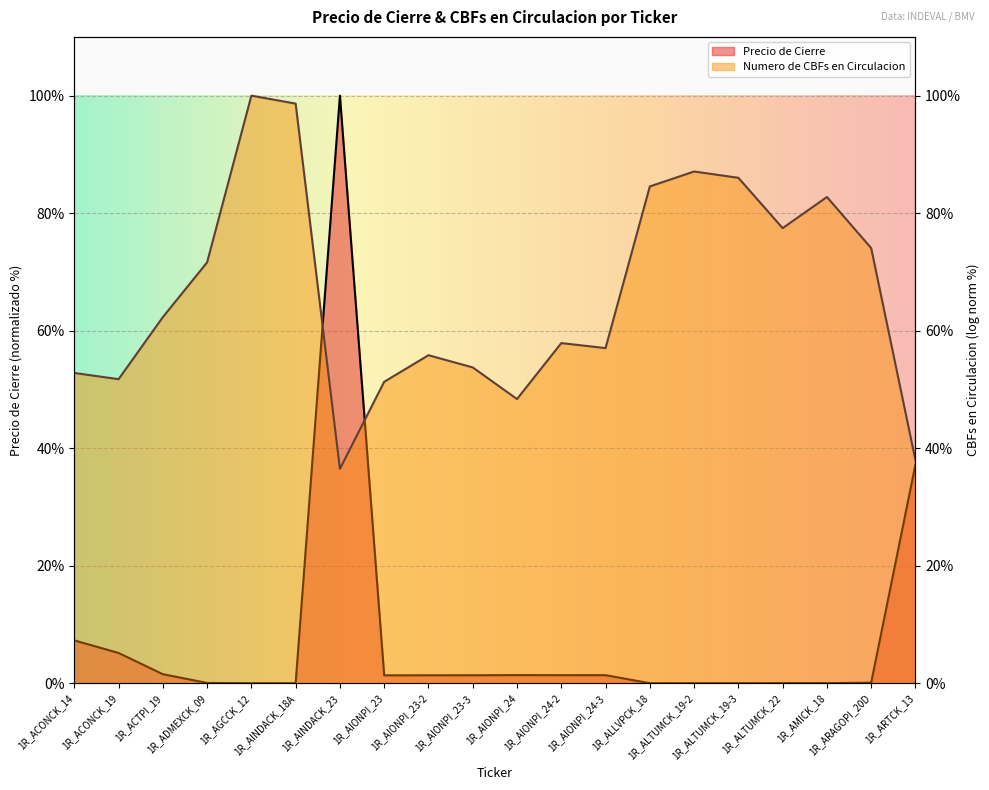

Is it true that the value at 1R_ALTUMCK_19-3 is 0.0?

True